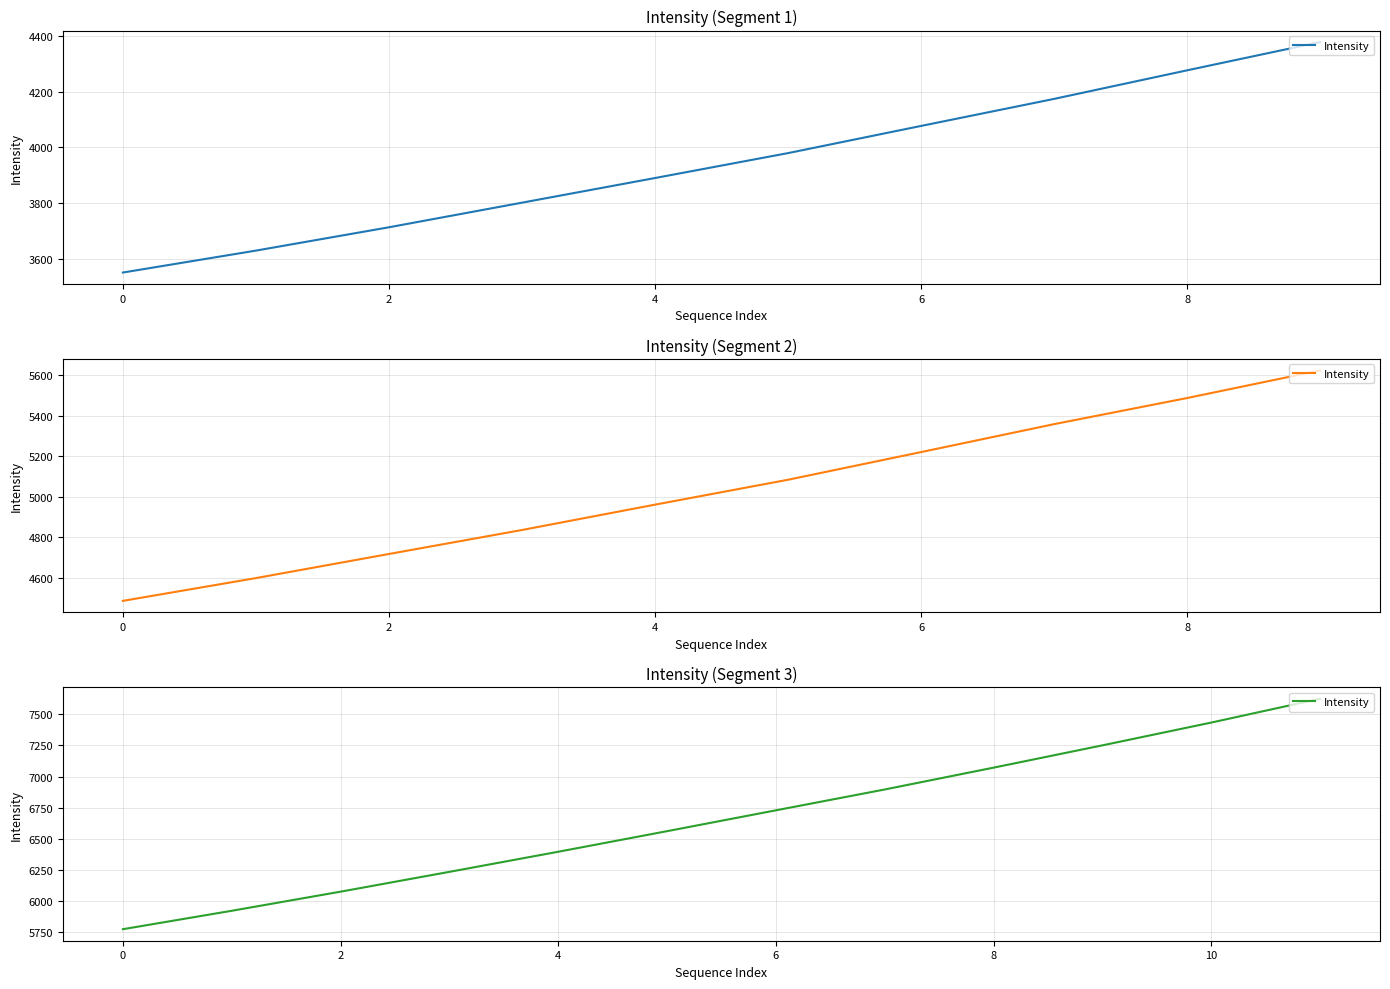

True or false: the data has more than 1 interior local peaks.

False